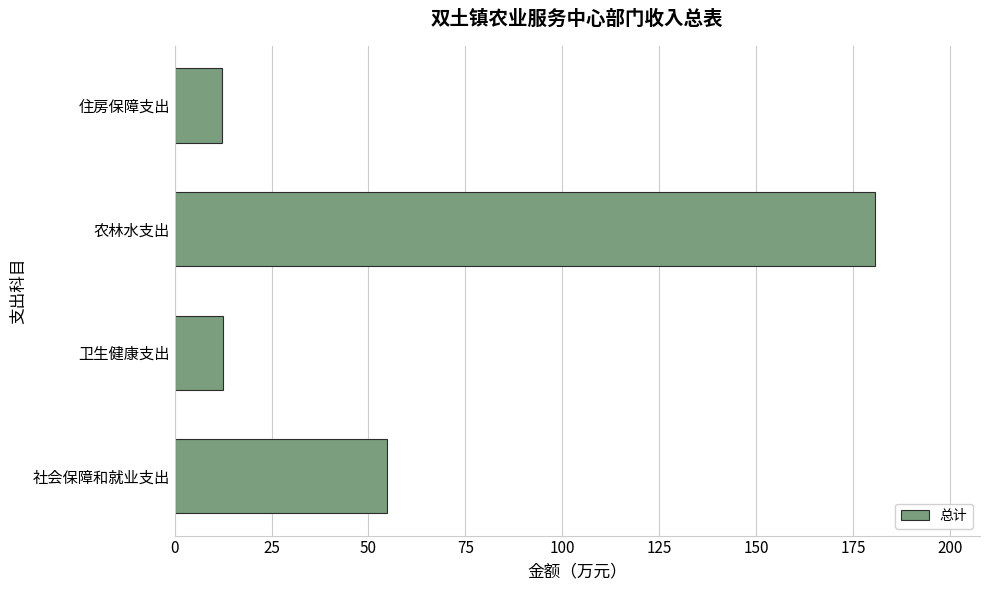

True or false: the data shows 92.6 at 社会保障和就业支出.

False